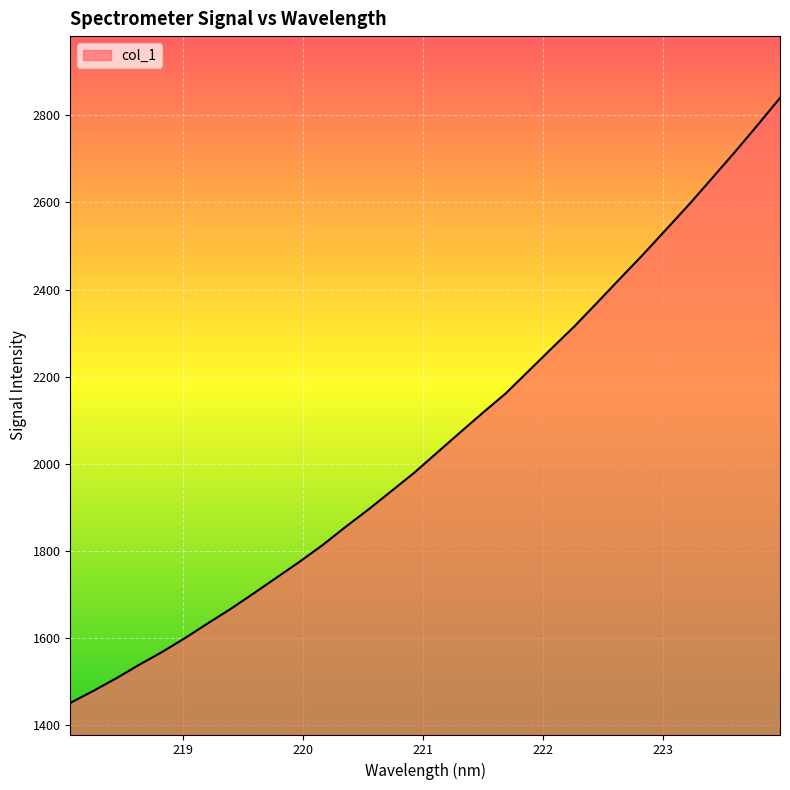

What is the minimum value shown in the chart?

1450.3